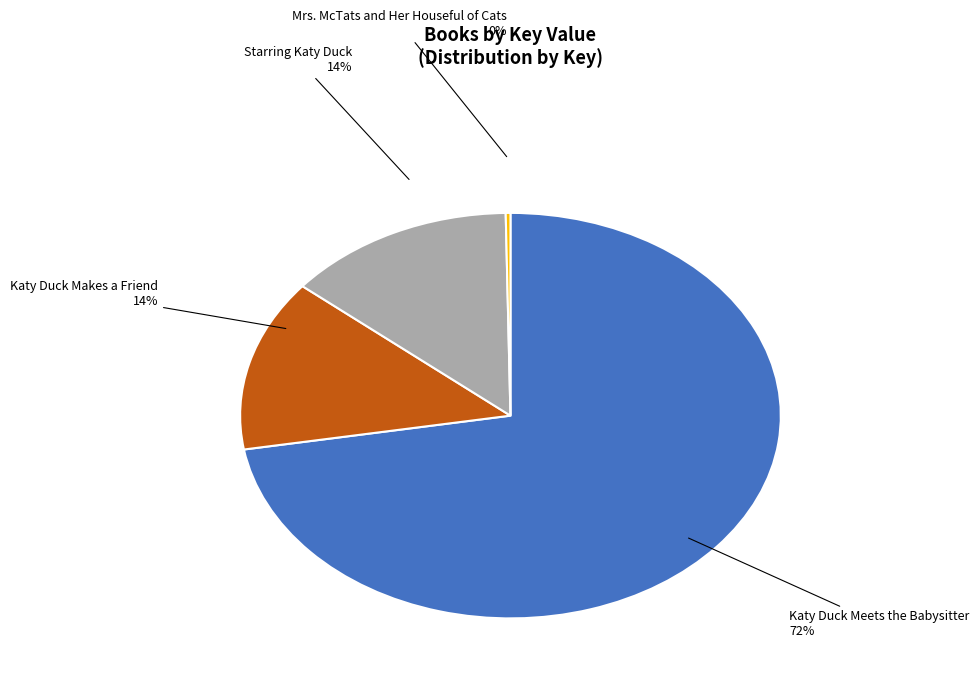

Is there a majority slice in this chart?

Yes